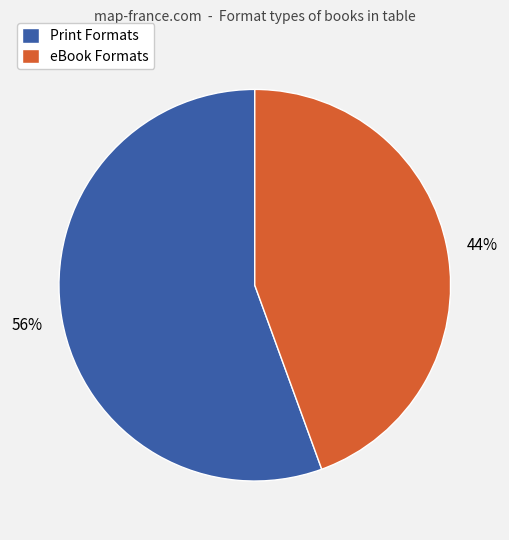

Which slice represents more than half of the pie?

Print Formats